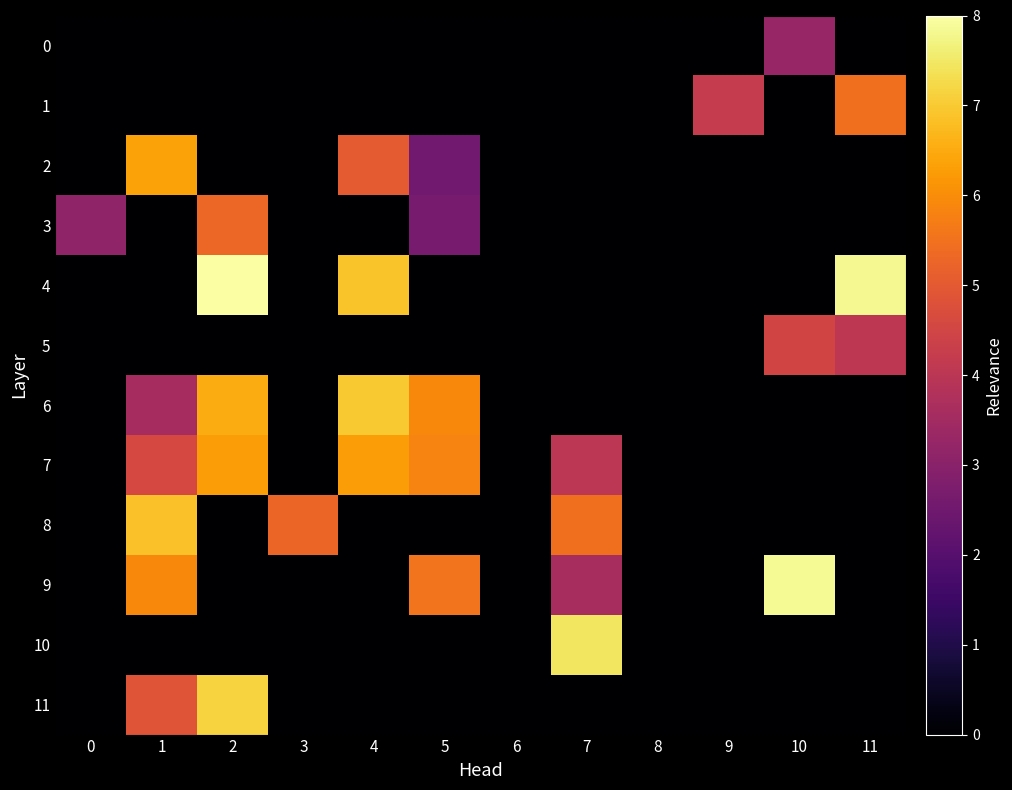

What is the total value across all series at 3?

5.3